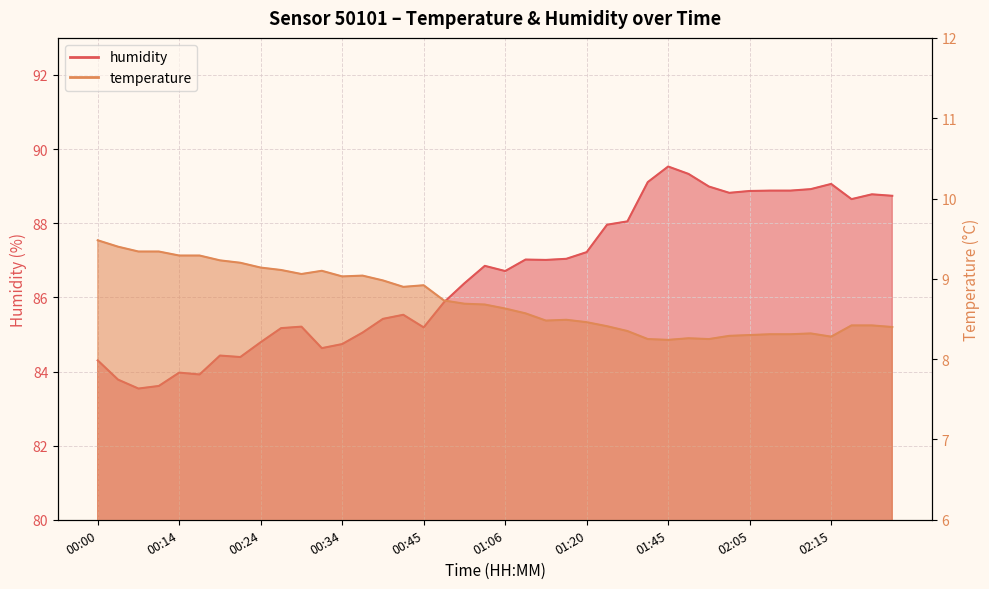

True or false: temperature and humidity cross at least once.

False